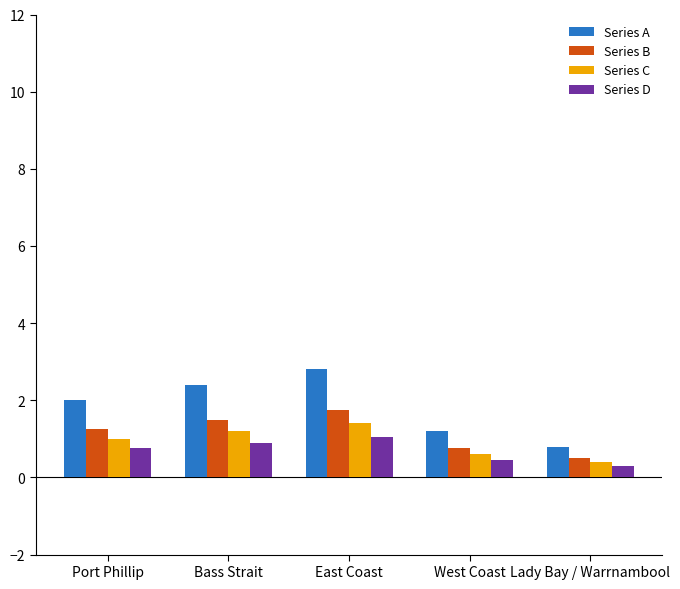

What is the sum of the Series A values at Lady Bay / Warrnambool and East Coast?

3.6